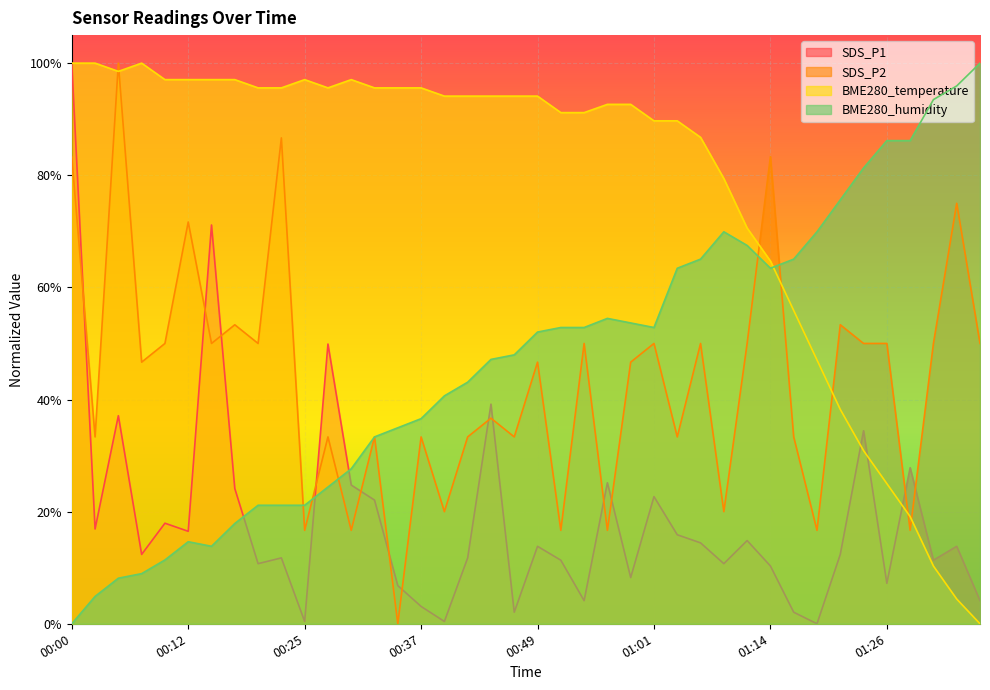

What are all the series names shown in the legend?

SDS_P1, SDS_P2, BME280_temperature, BME280_humidity